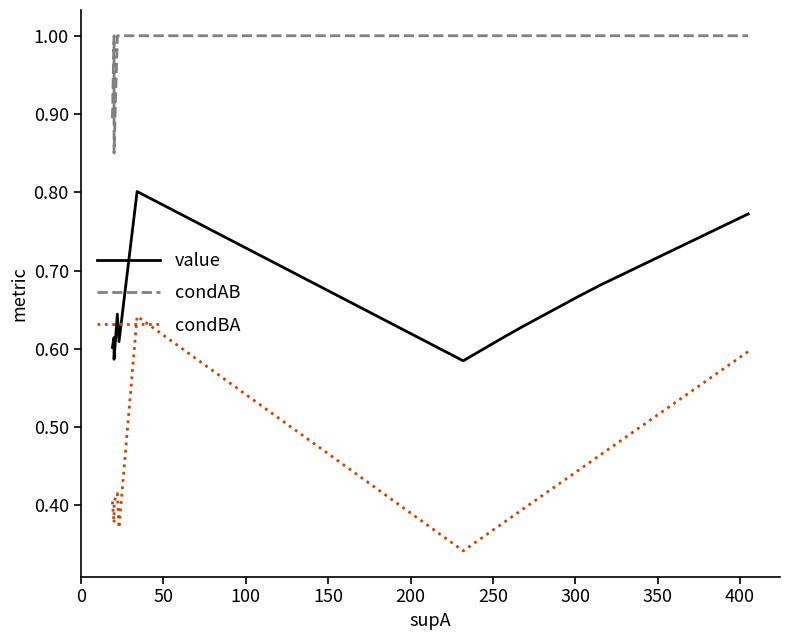

How many distinct data groups are displayed?

3